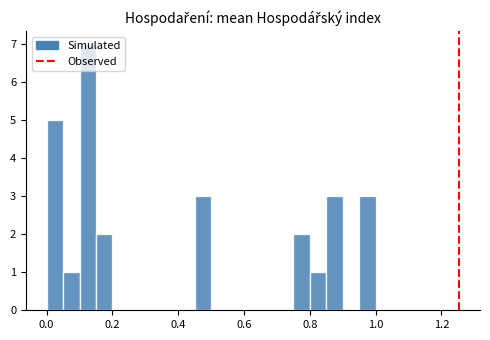

Read against the x-axis, roughly where is the centre of the tallest bar?

0.12